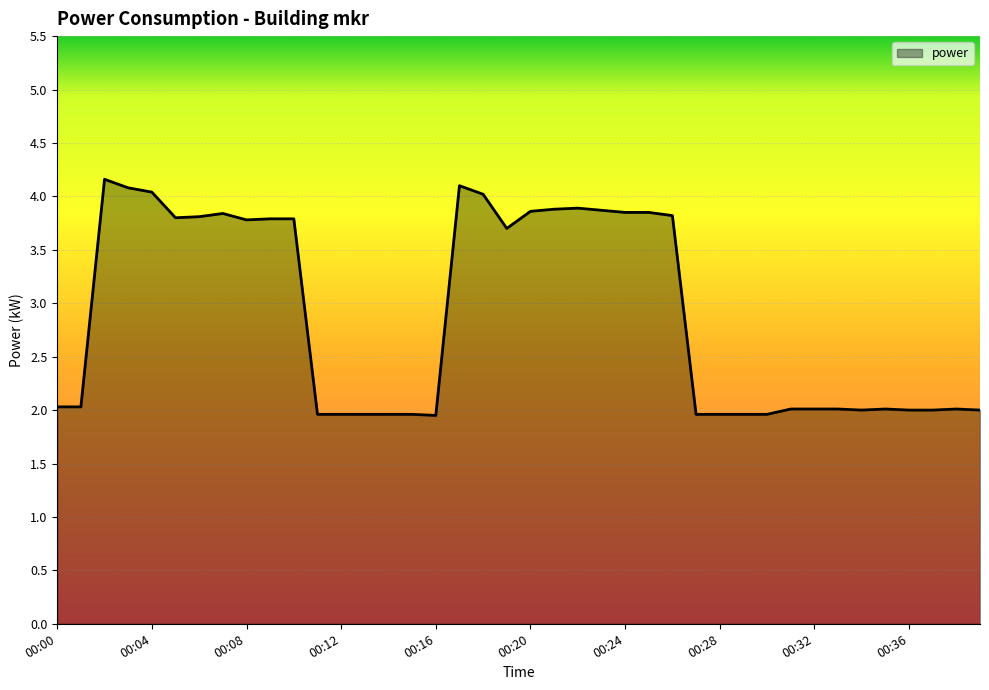

What is the difference between the maximum and minimum values?

2.2